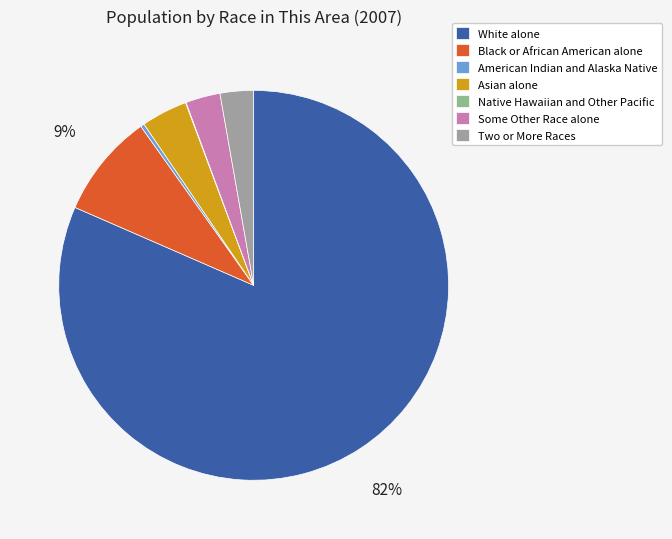

To the nearest percent, what portion does Black or African American alone represent?

9%